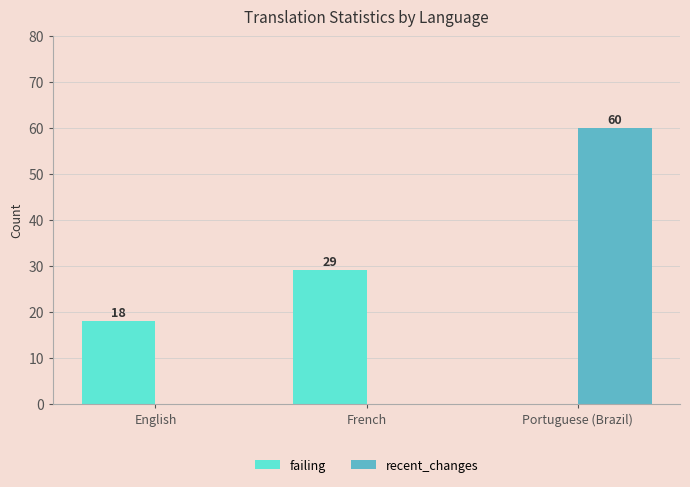

Reading left to right, extract all data points from this chart.

failing: English=18	French=29	Portuguese (Brazil)=0
recent_changes: English=0	French=0	Portuguese (Brazil)=60